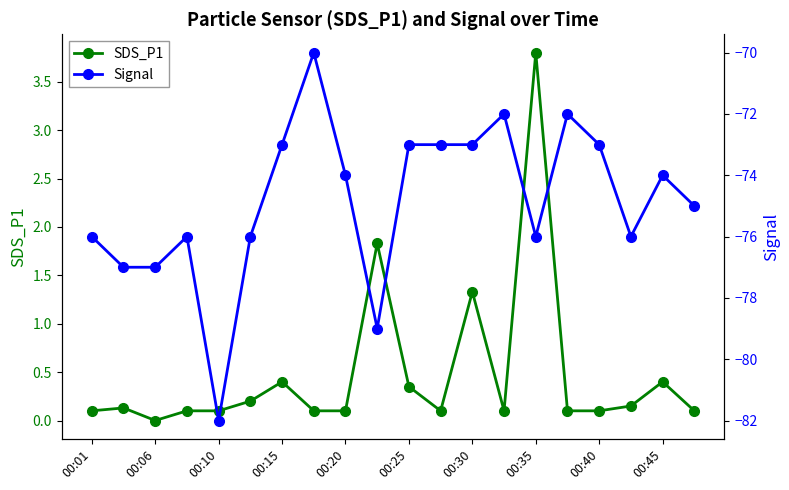

True or false: SDS_P1 and Signal intersect in this chart.

False